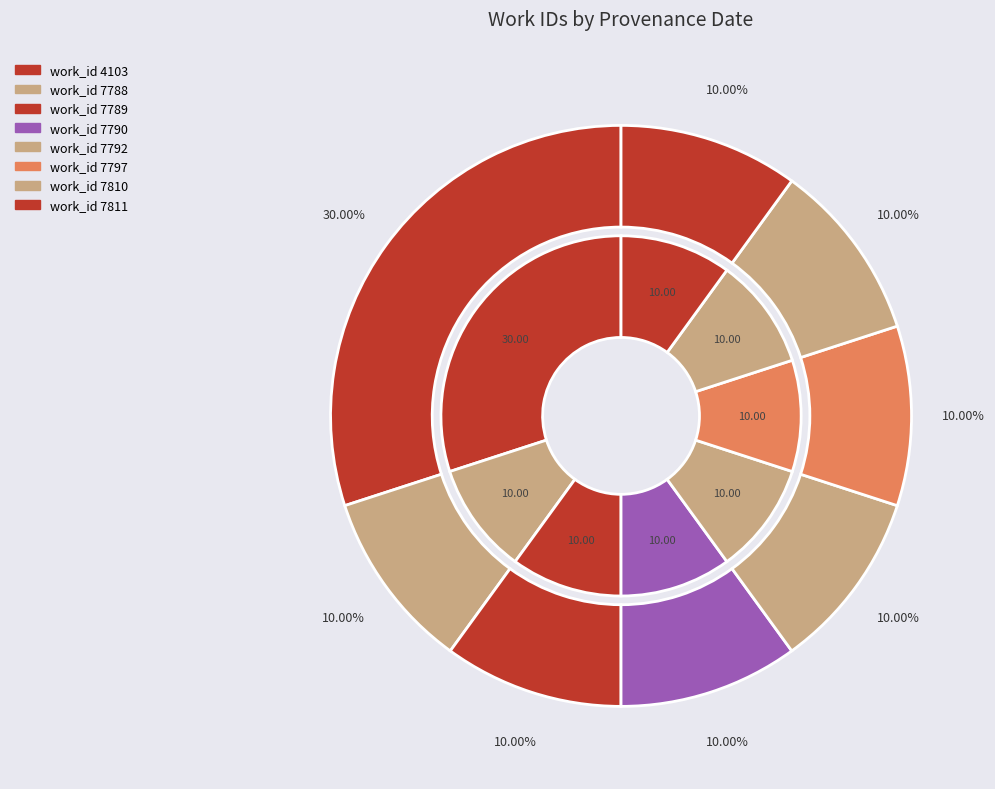

Which category has the biggest portion of the pie?

2014-03-02